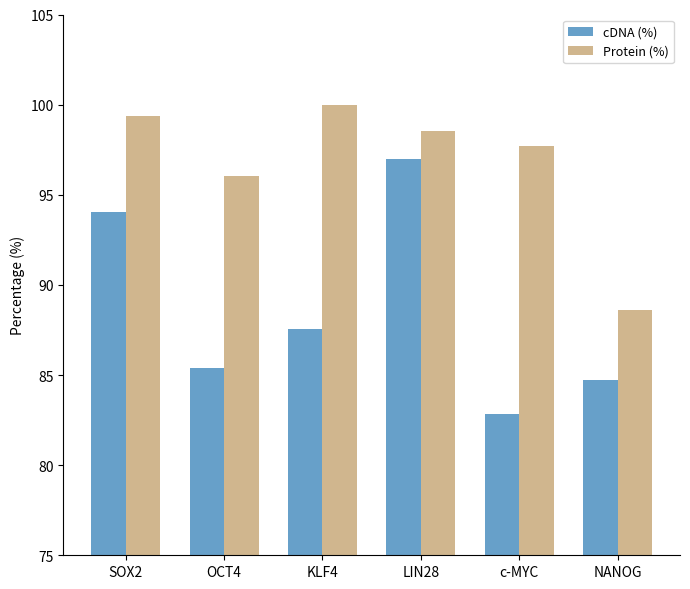

What position from the right is OCT4?

5